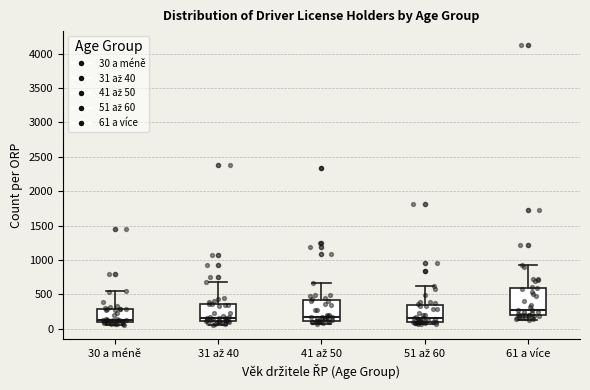

Where does the upper whisker of the box for 30 a méně end on the y-axis? The values are not printed on the chart, so give them approximately, as read against the axis.

550